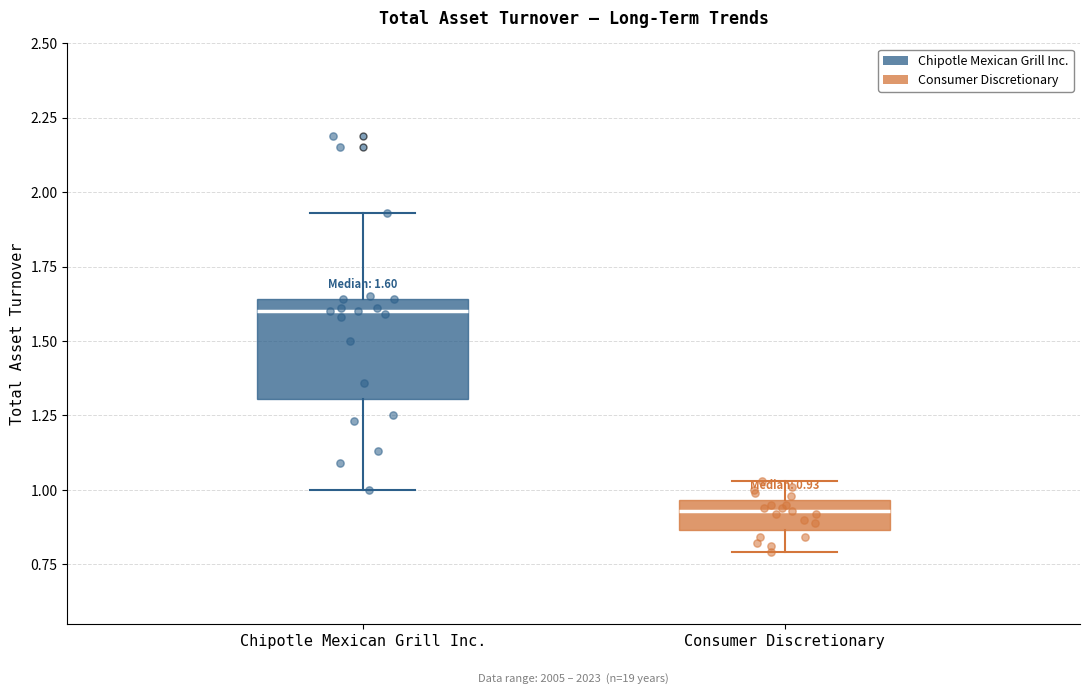

Comparing the boxes themselves (not the whiskers), which one is the tallest?

Chipotle Mexican Grill Inc.